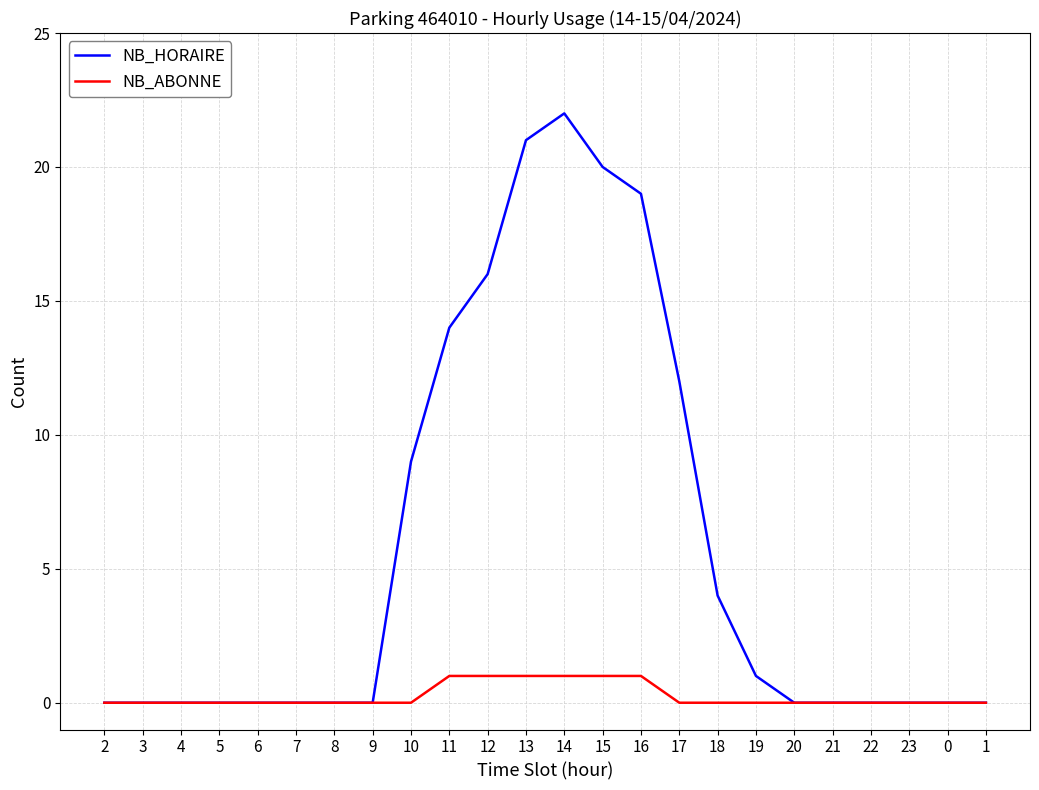

Which label corresponds to the largest value in the chart?

14